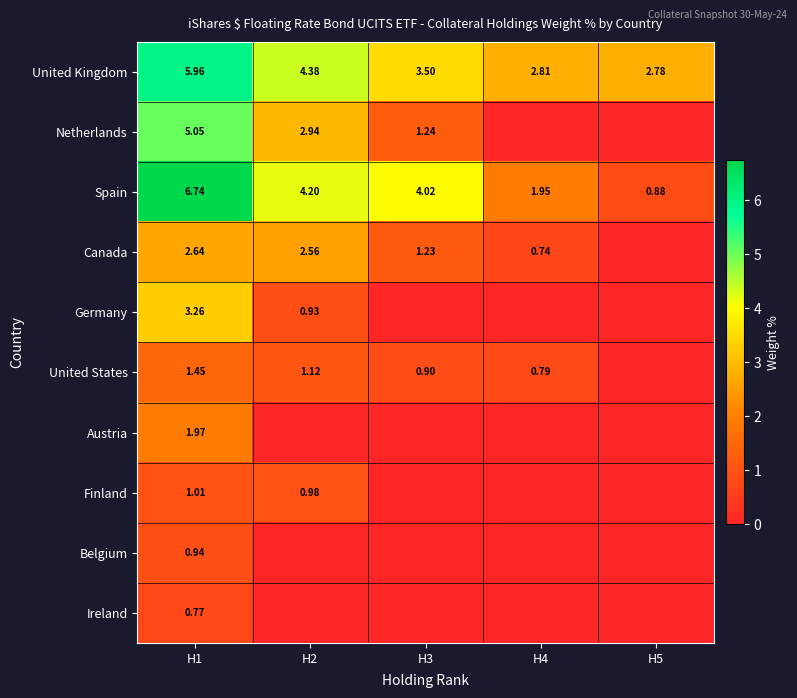

Is the value of Spain at H1 greater than the value of Netherlands at H1?

Yes